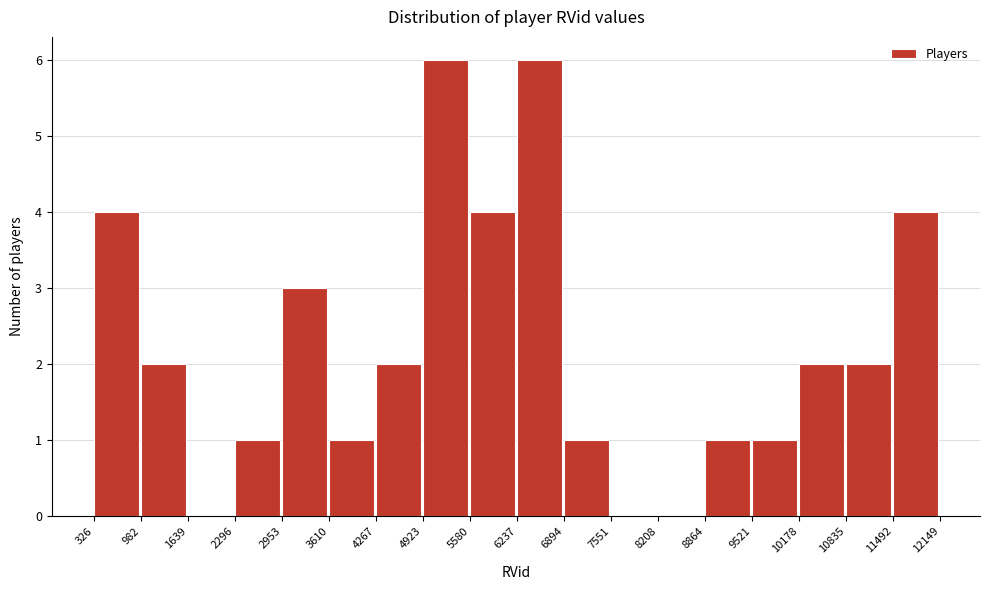

Reading left to right, transcribe this chart: for each bar, give the range it covers on the x-axis and its height. The values are not printed on the chart, so give them approximately, as read against the axis.

326 to 982: 4
982 to 1639: 2
1639 to 2296: 0
2296 to 2953: 1
2953 to 3610: 3
3610 to 4267: 1
4267 to 4923: 2
4923 to 5580: 6
5580 to 6237: 4
6237 to 6894: 6
6894 to 7551: 1
7551 to 8208: 0
8208 to 8864: 0
8864 to 9521: 1
9521 to 10178: 1
10178 to 10835: 2
10835 to 11492: 2
11492 to 12149: 4